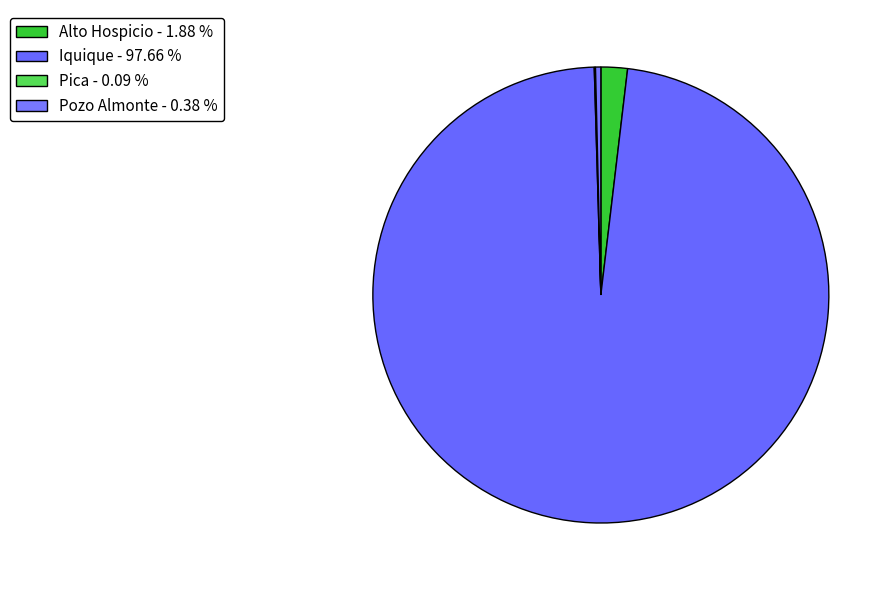

What portion of the pie excludes Pica?

99.9%